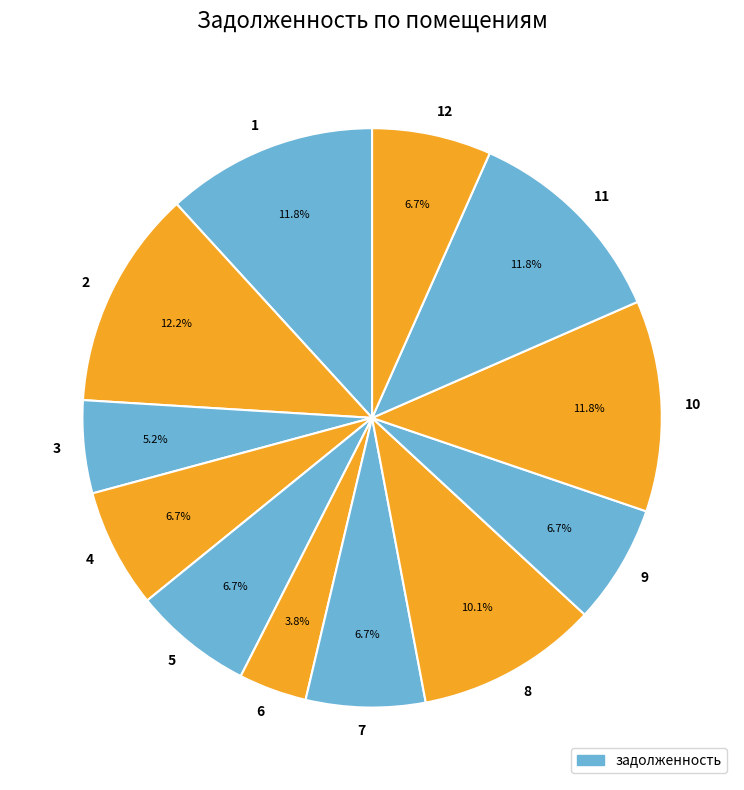

Is it true that 2 is 2% of the pie?

False